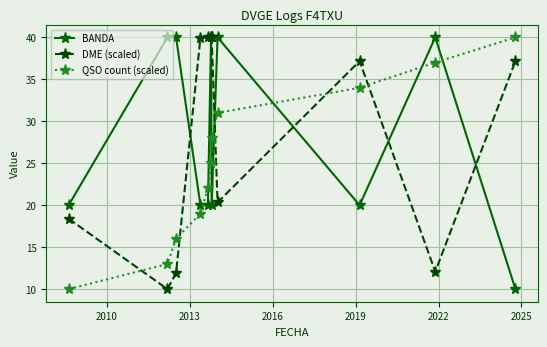

What are all the series names shown in the legend?

BANDA, DME (scaled), QSO count (scaled)